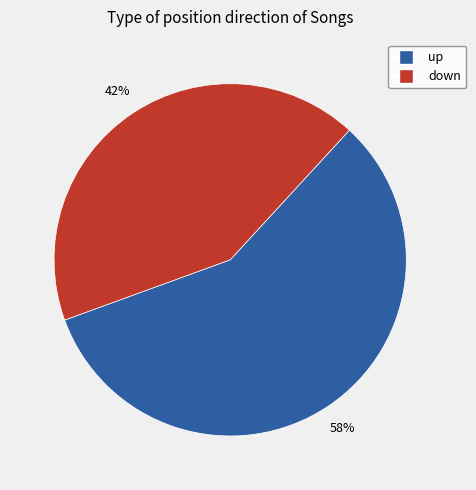

Is it true that down is 32% of the pie?

False